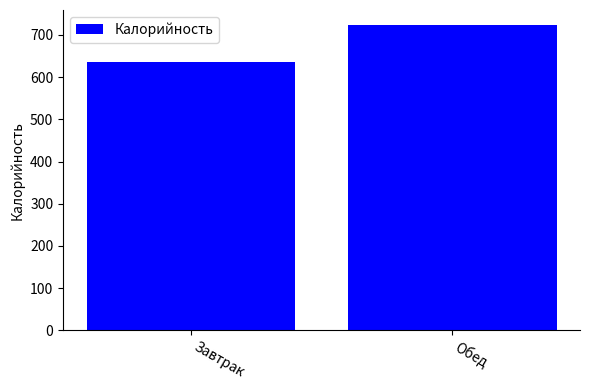

Reading left to right, extract all data points from this chart.

Завтрак=637	Обед=723